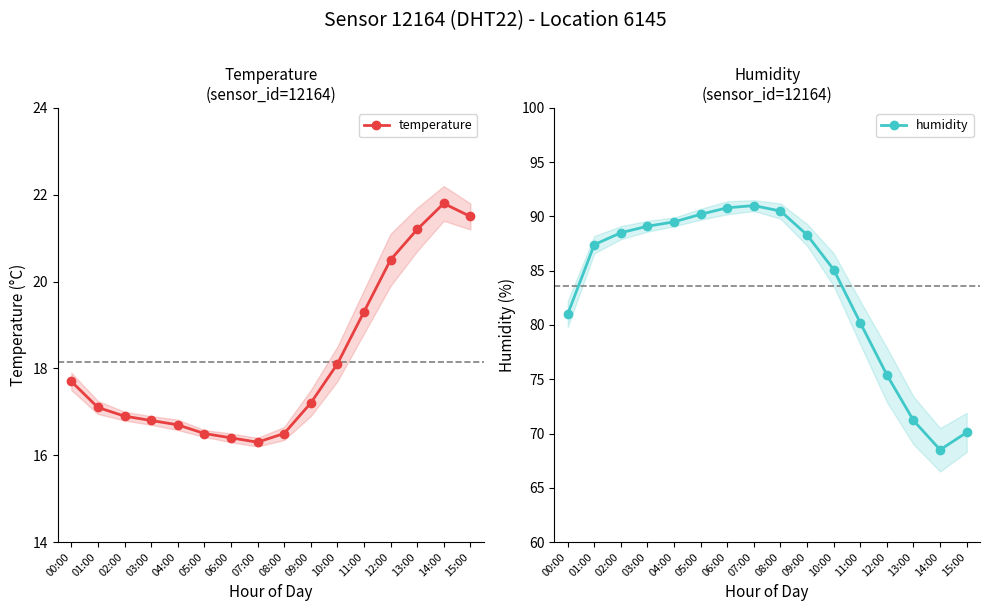

Which series has the largest total across all categories?

humidity